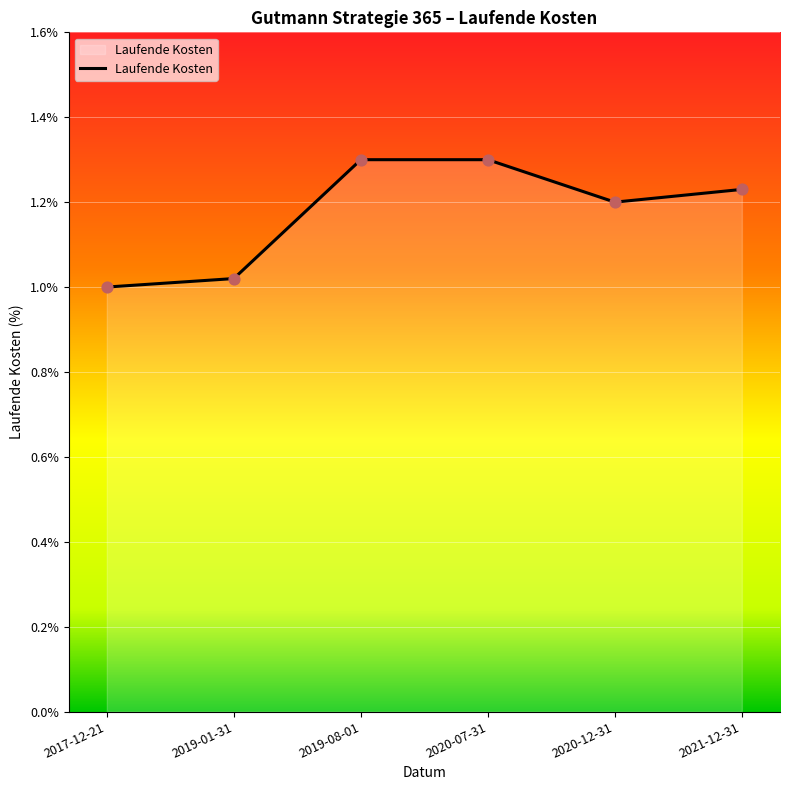

What is the change in value from 2019-08-01 to 2021-12-31?

-0.1